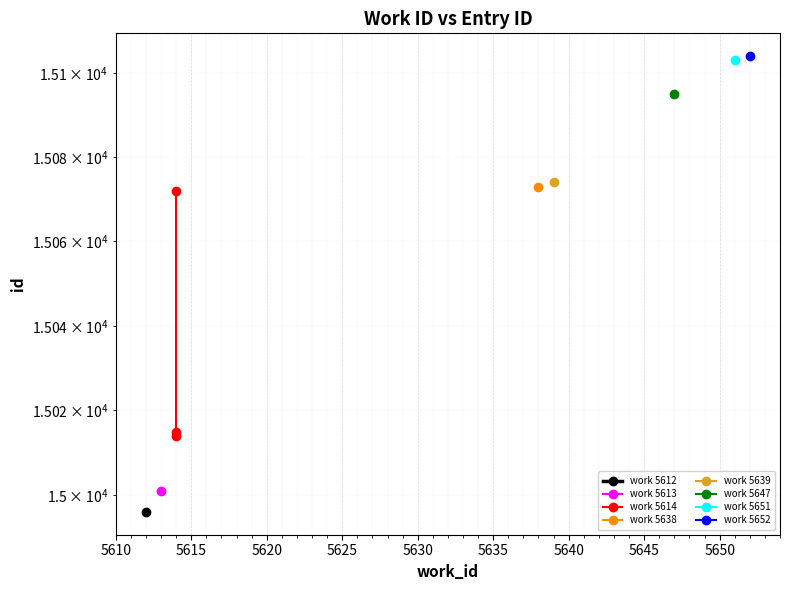

Read the value at 5615, to the nearest 5.

15015